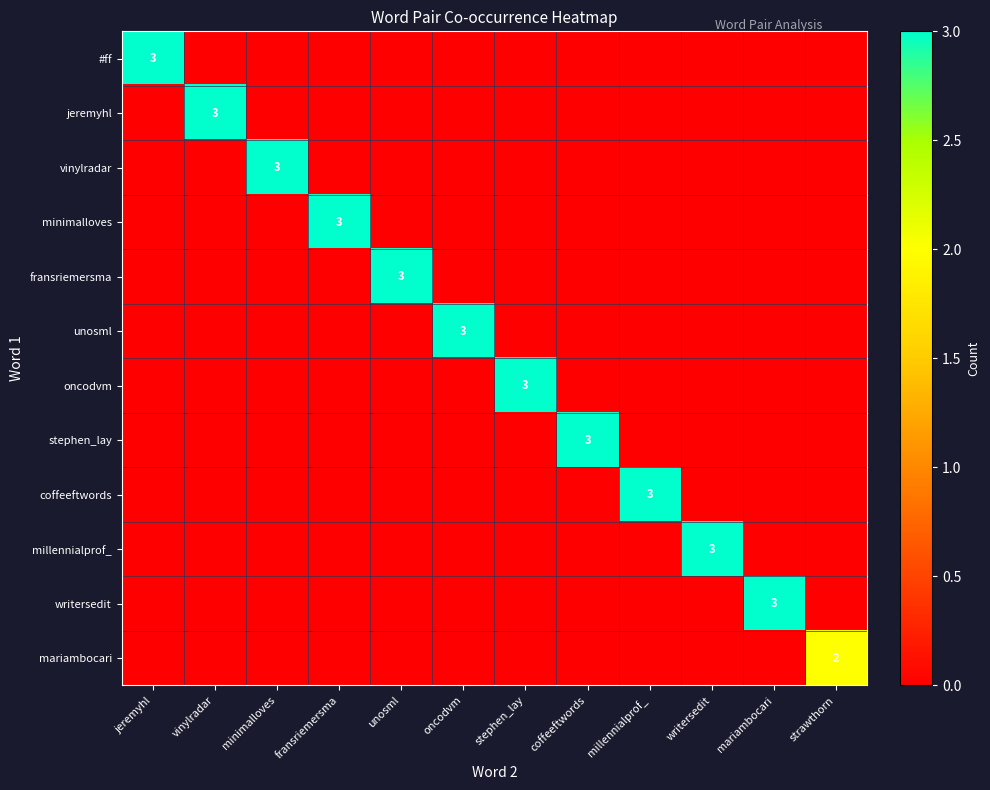

The value of oncodvm at stephen_lay is 4. True or false?

False